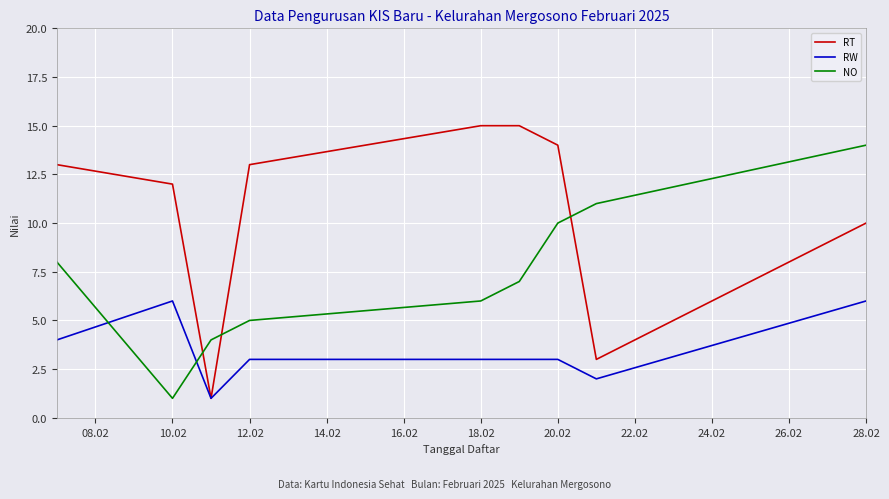

Which series ends up on top after the final intersection of RT and NO?

NO